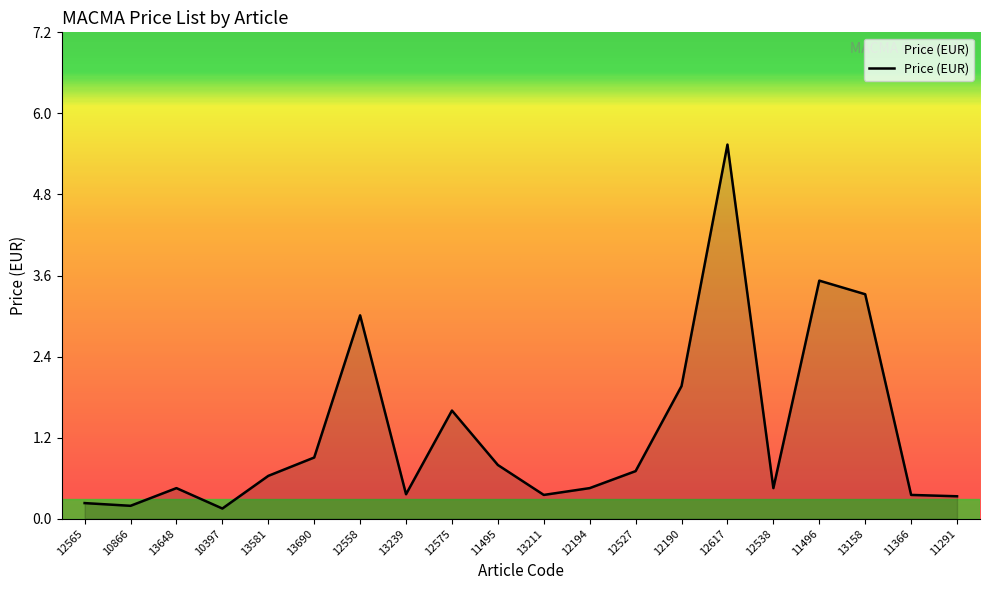

What position from the right is 13239?

13